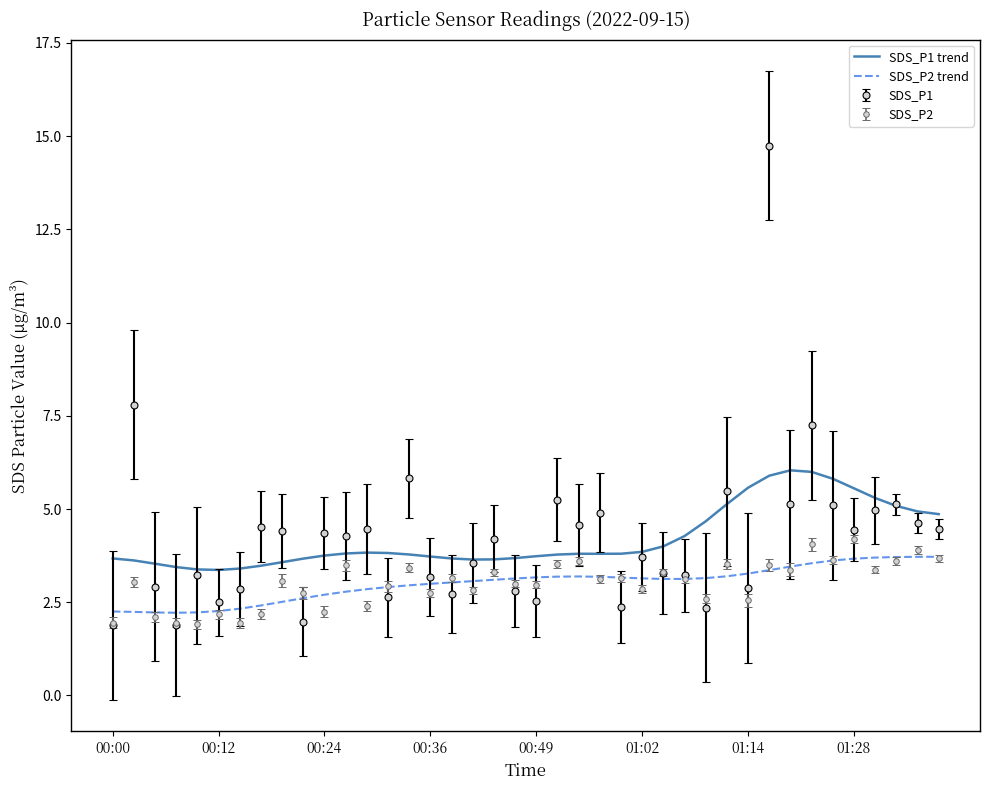

Which series has the widest spread of values?

SDS_P1